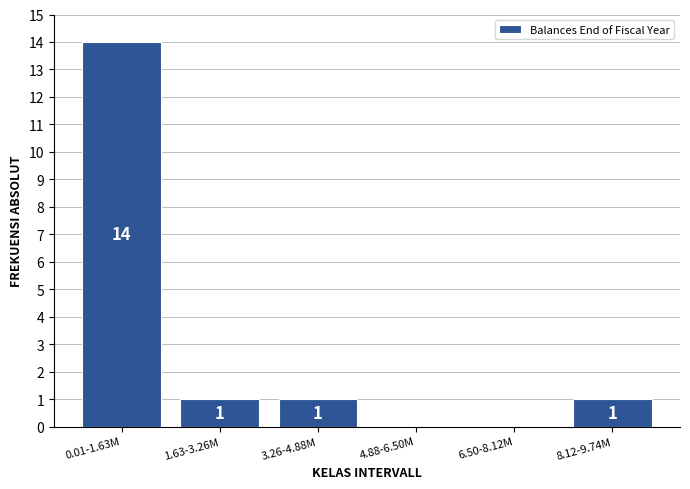

Reading right to left, list all the values displayed in this chart.

8.12-9.74M=1	6.50-8.12M=0	4.88-6.50M=0	3.26-4.88M=1	1.63-3.26M=1	0.01-1.63M=14